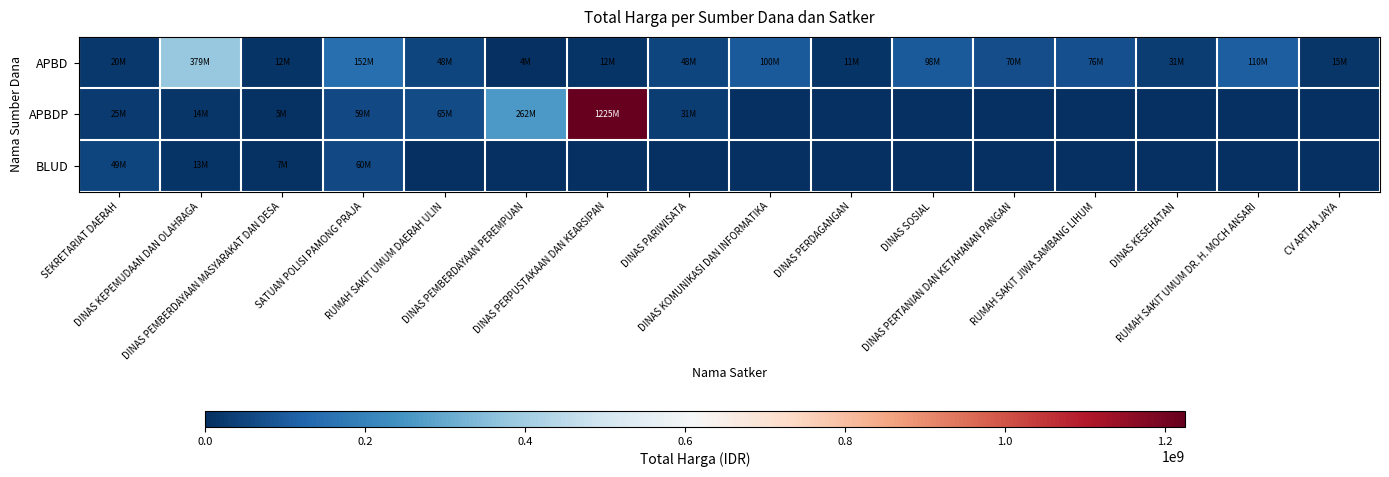

What is the maximum value shown in the chart?

1224682000